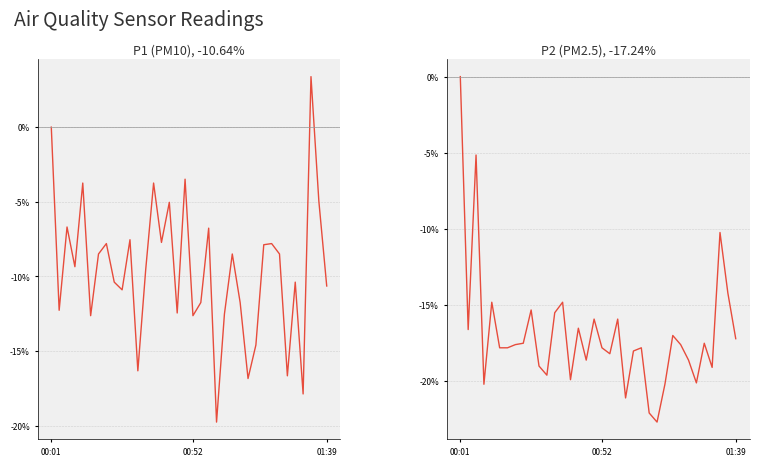

Rank the series at 27 from lowest to highest value.

P2 (PM2.5), P1 (PM10)